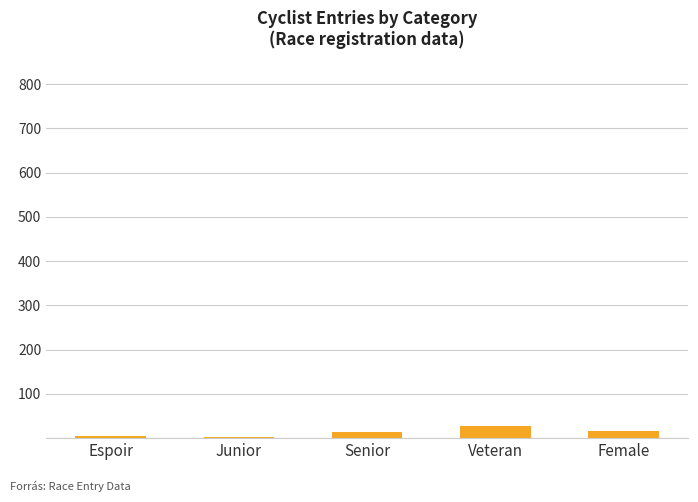

Between Junior and Veteran, which is larger?

Veteran